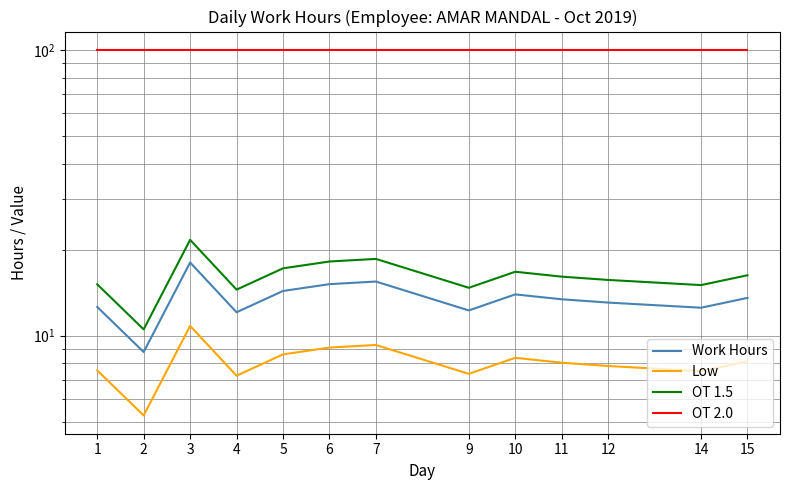

How many data points in OT 1.5 are above 16?

7